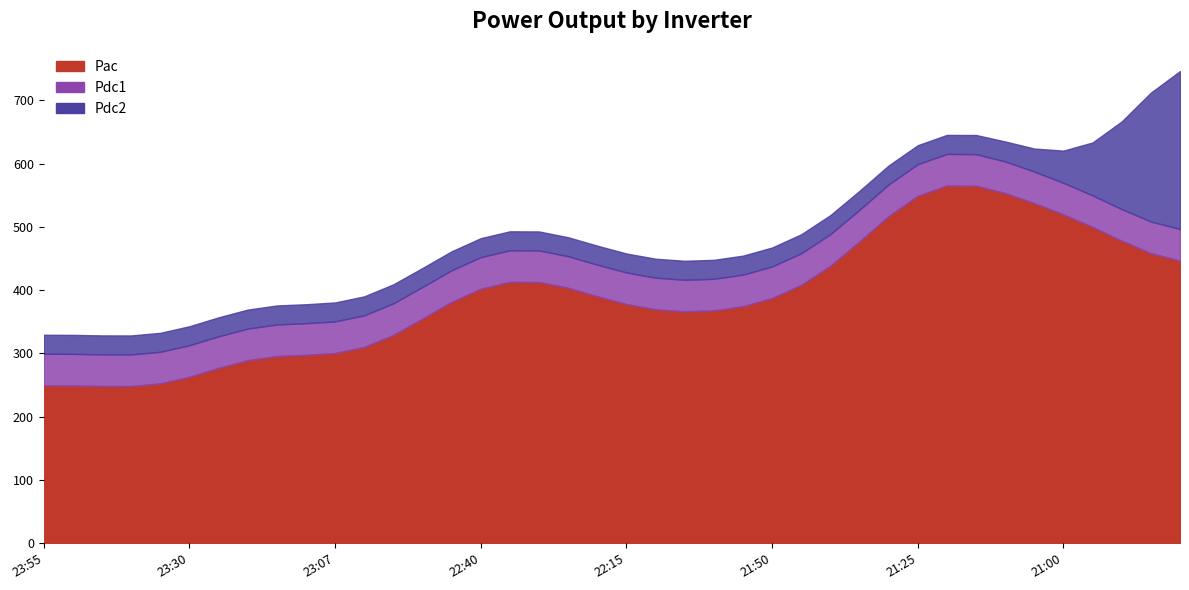

How many categories are shown in the chart?

40